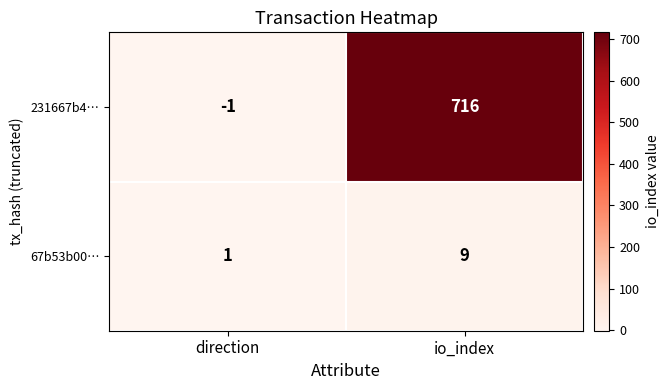

What is the total value across all series at io_index?

725